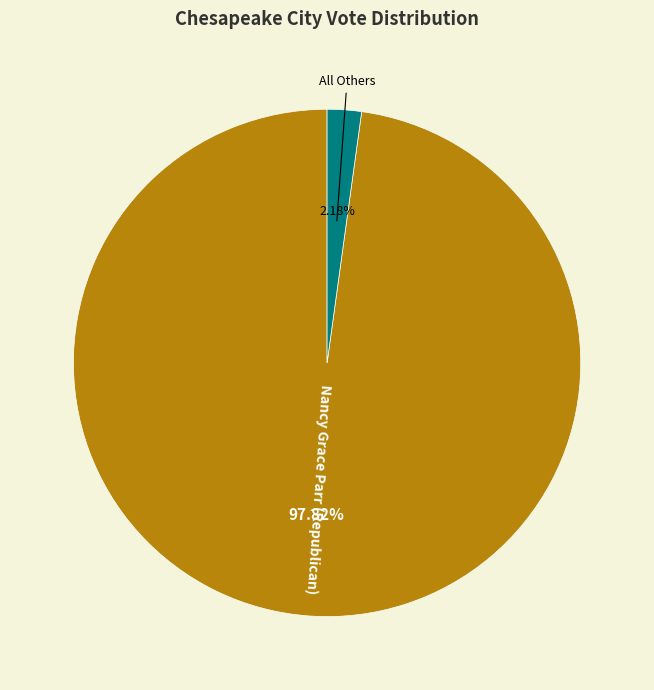

Is it true that All Others is 2% of the pie?

True